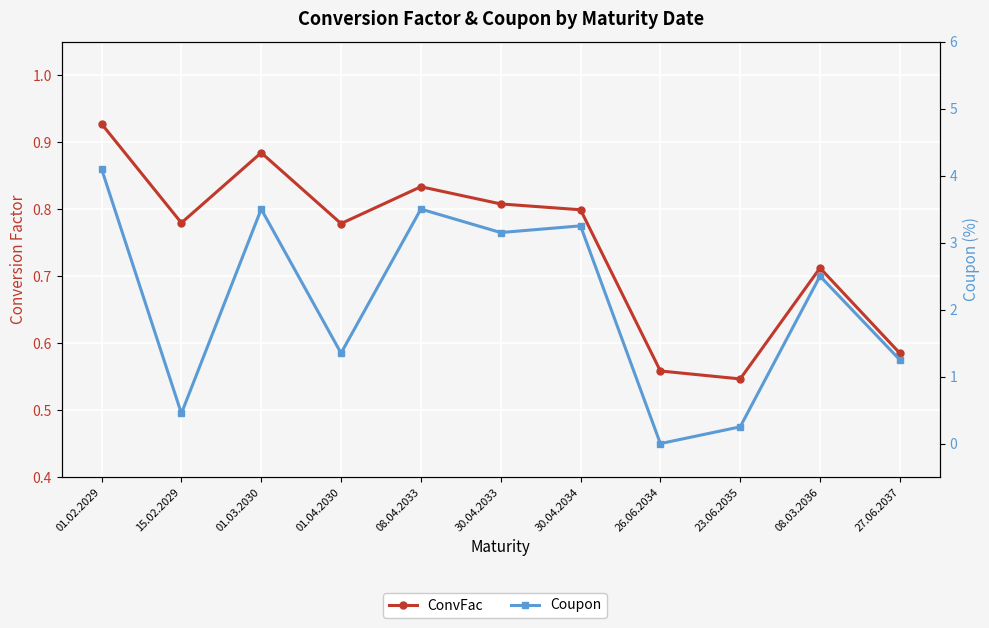

At which label is Coupon closest to 2?

08.03.2036